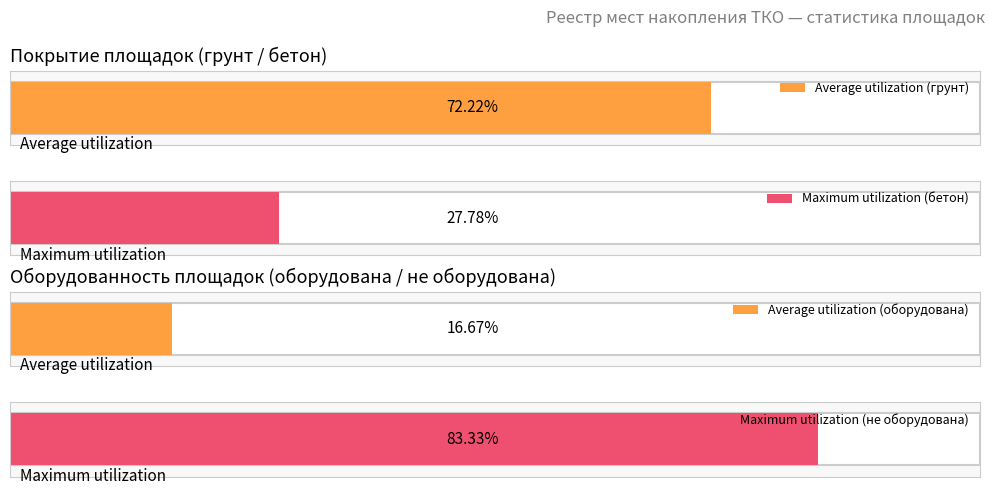

Are the bars grouped side by side (vs. stacked)?

Yes